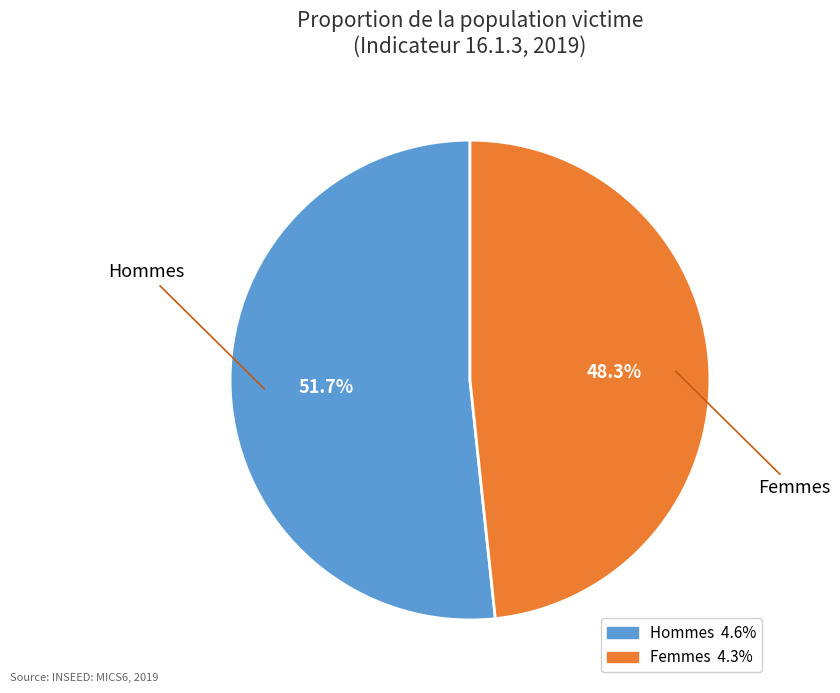

Rank the categories by value from lowest to highest.

Femmes, Hommes